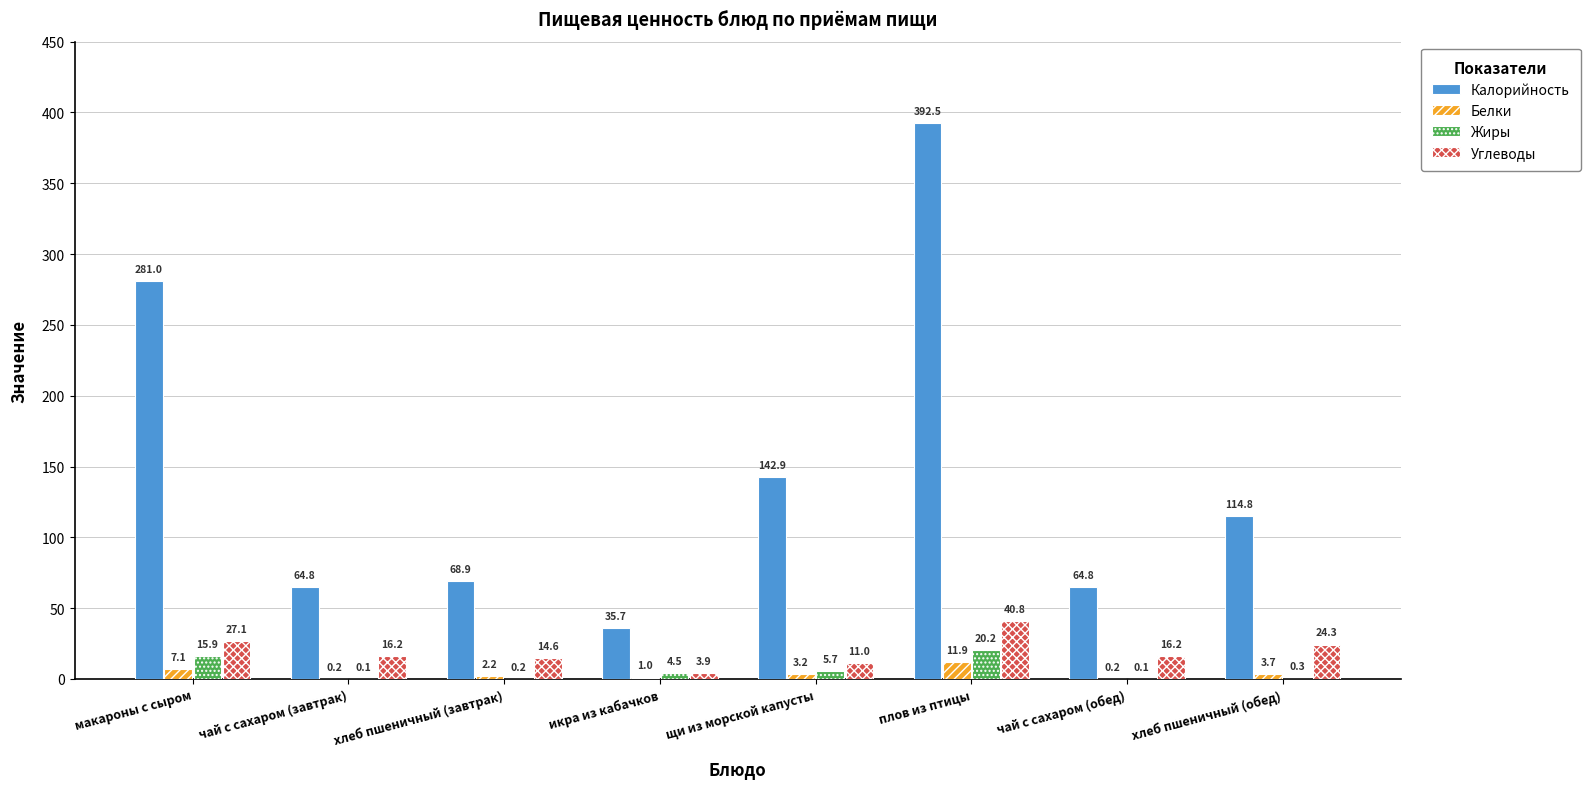

Which series has the widest spread of values?

Калорийность